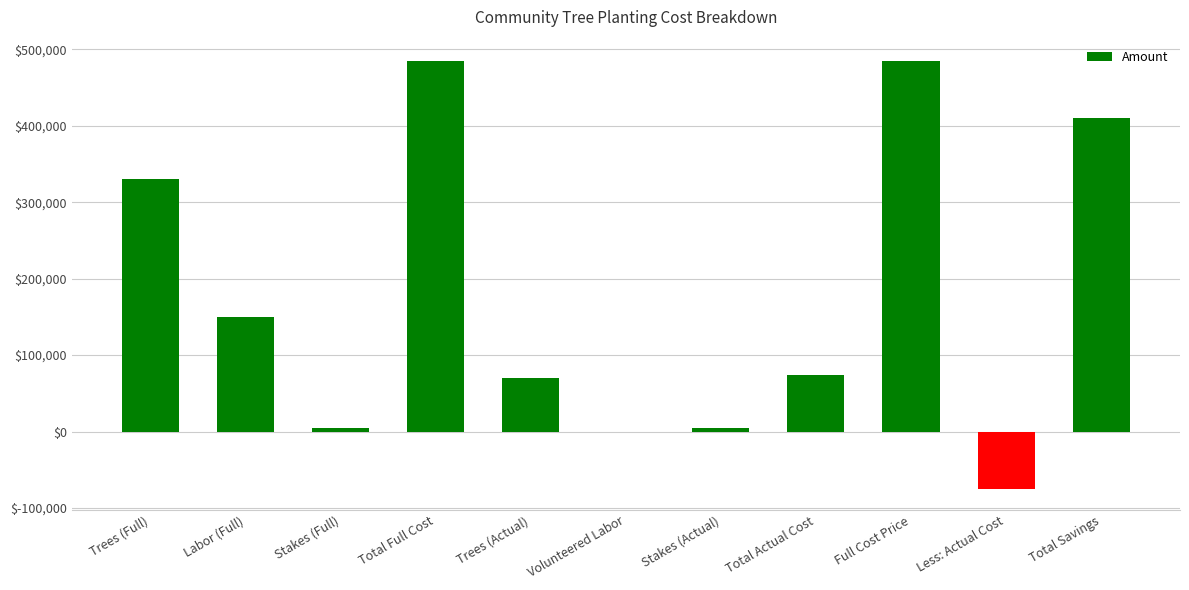

The chart shows a value of 70000 at Trees (Actual). True or false?

True